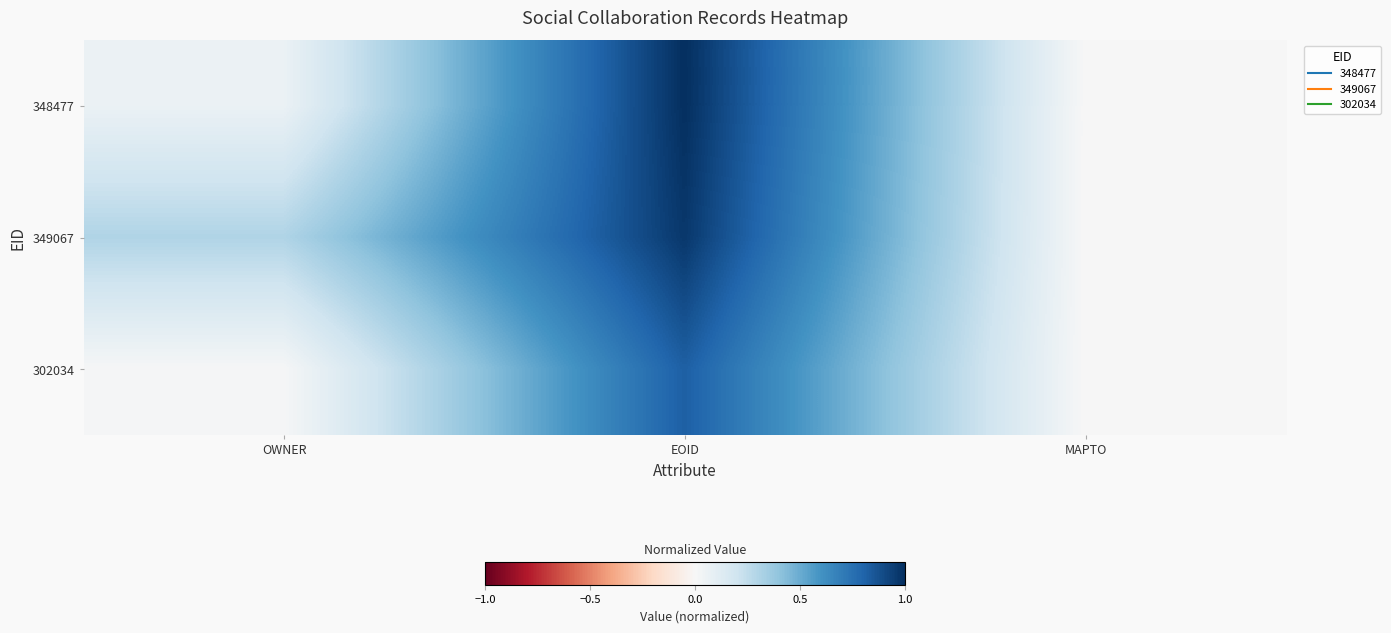

How many series are shown in this chart?

3